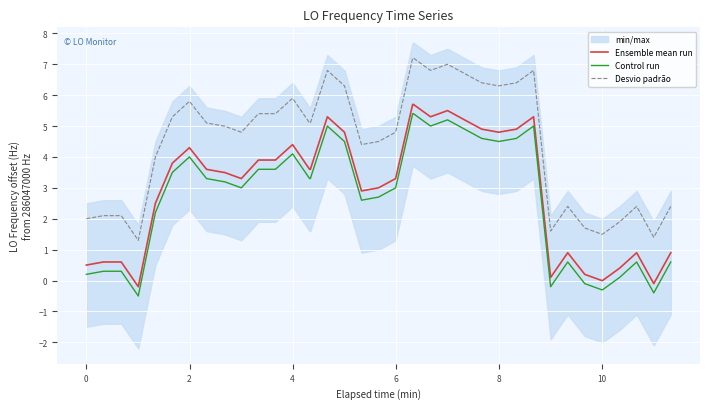

True or false: Desvio padrão and Ensemble mean run intersect in this chart.

False